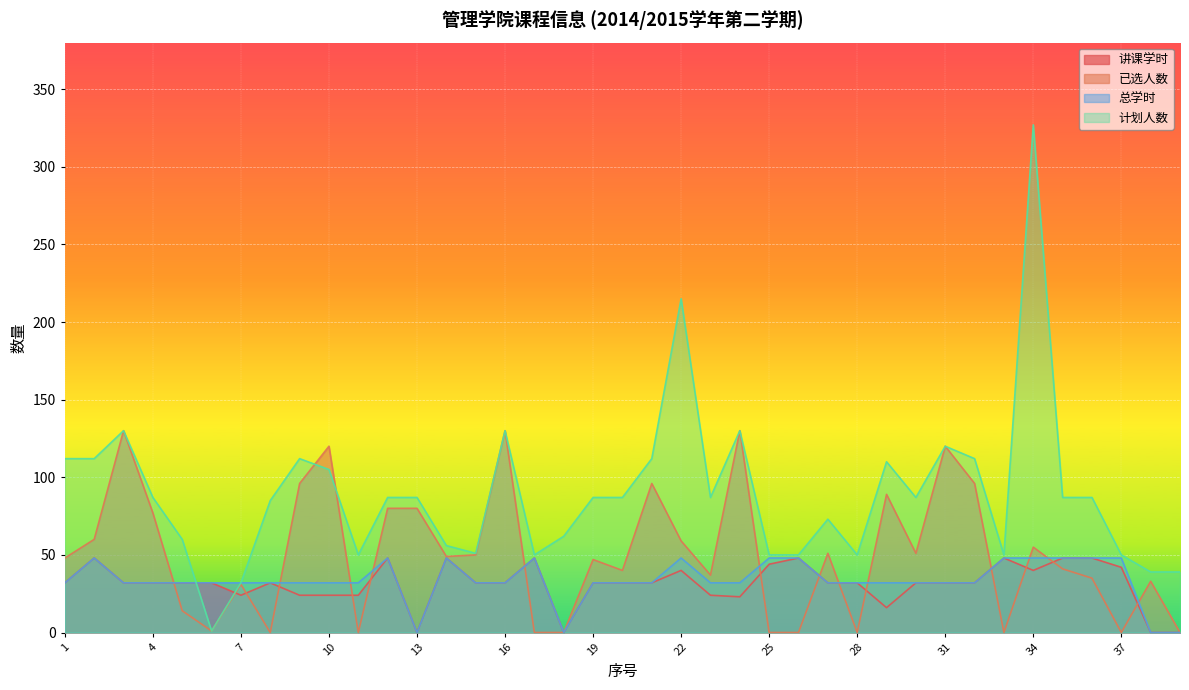

Between which two adjacent categories do 计划人数 and 总学时 first intersect?

5 and 6